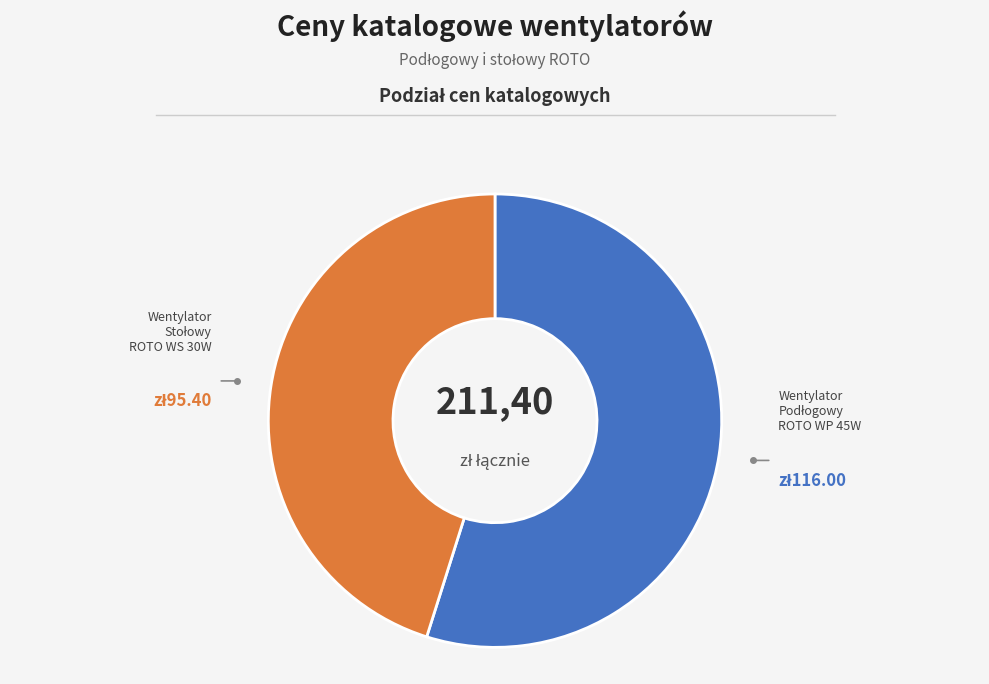

Does any single category account for the majority?

Yes